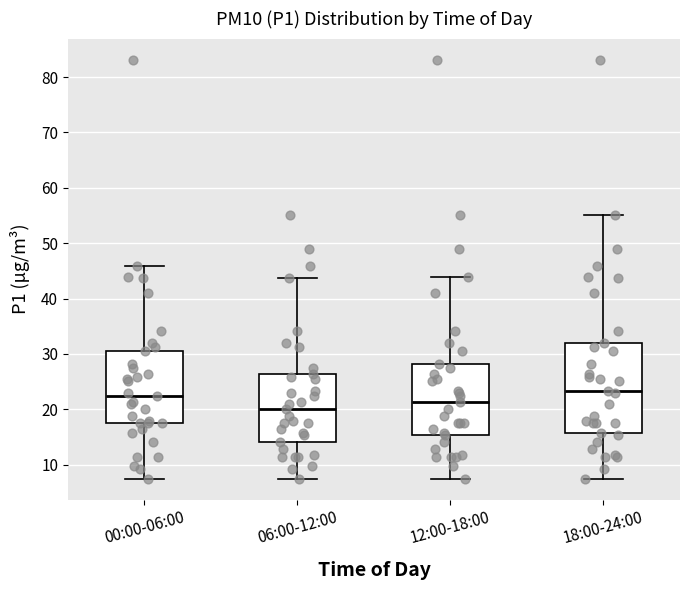

Where is the upper edge of the box for 18:00-24:00 on the y-axis? The values are not printed on the chart, so give them approximately, as read against the axis.

32